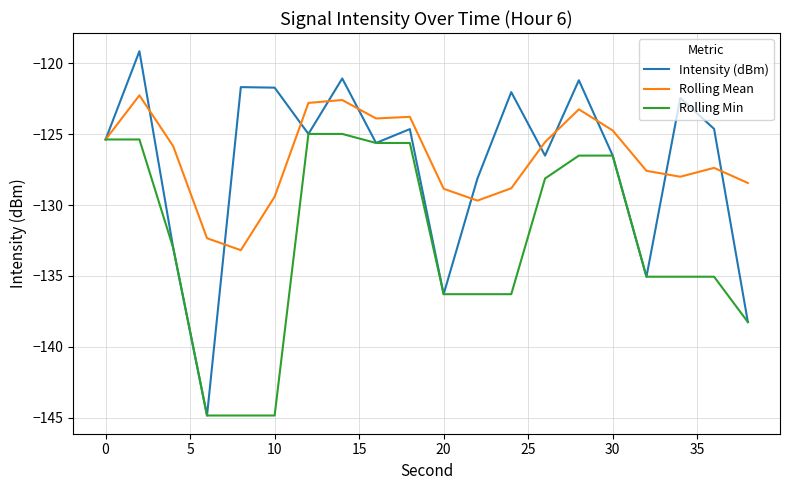

What is the greatest value displayed?

-119.2